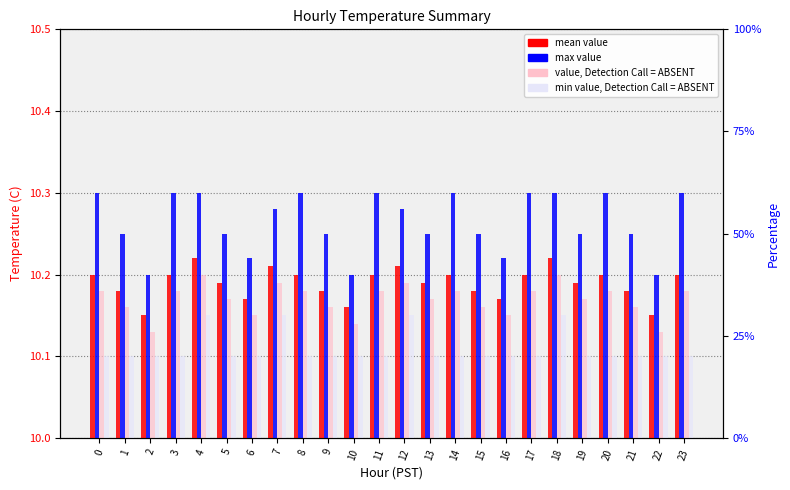

Is the value of min value, Detection Call = ABSENT at 18 greater than the value of max value at 6?

No